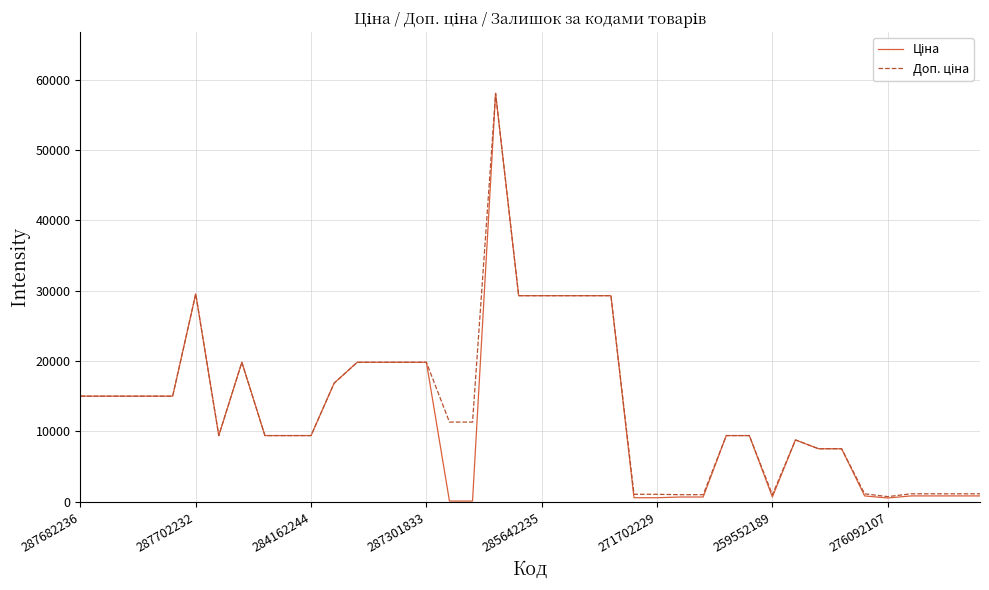

What is the maximum value shown in the chart?

58037.0